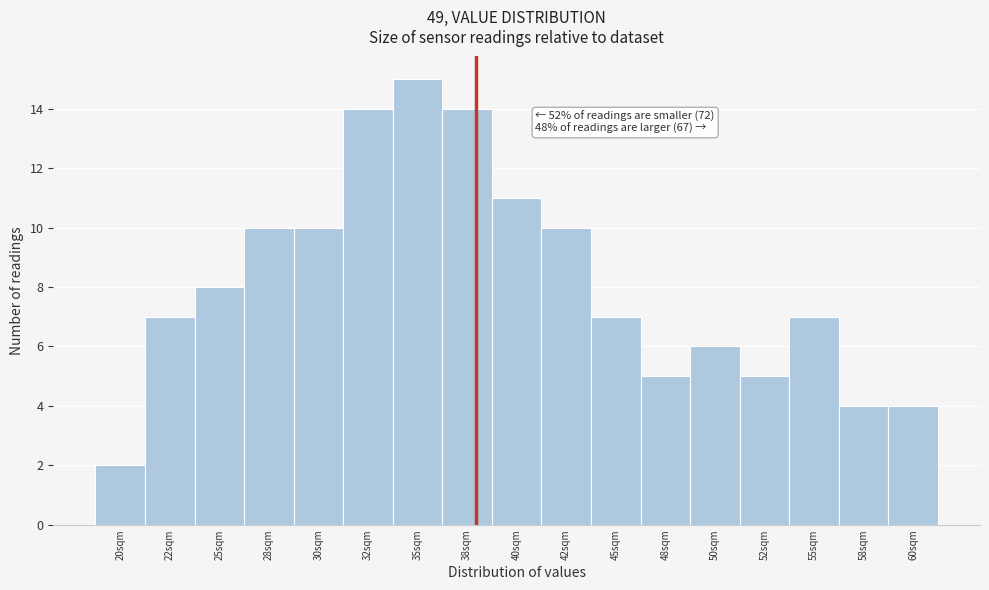

Reading left to right, what are all the values shown in this chart?

2	7	8	10	10	14	15	14	11	10	7	5	6	5	7	4	4